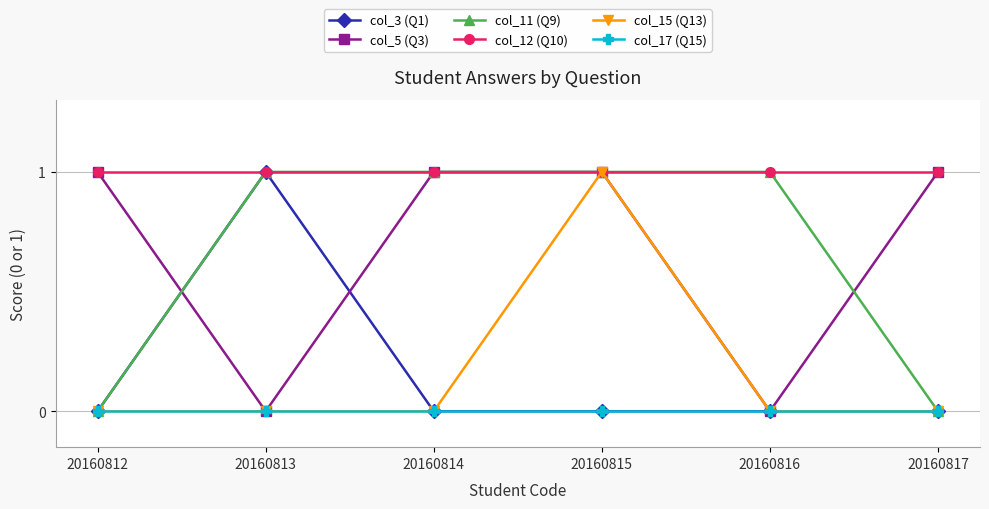

Reading right to left, list all the values displayed in this chart.

col_3 (Q1): 20160817=0	20160816=0	20160815=0	20160814=0	20160813=1	20160812=0
col_5 (Q3): 20160817=1	20160816=0	20160815=1	20160814=1	20160813=0	20160812=1
col_11 (Q9): 20160817=0	20160816=1	20160815=1	20160814=1	20160813=1	20160812=0
col_12 (Q10): 20160817=1	20160816=1	20160815=1	20160814=1	20160813=1	20160812=1
col_15 (Q13): 20160817=0	20160816=0	20160815=1	20160814=0	20160813=0	20160812=0
col_17 (Q15): 20160817=0	20160816=0	20160815=0	20160814=0	20160813=0	20160812=0